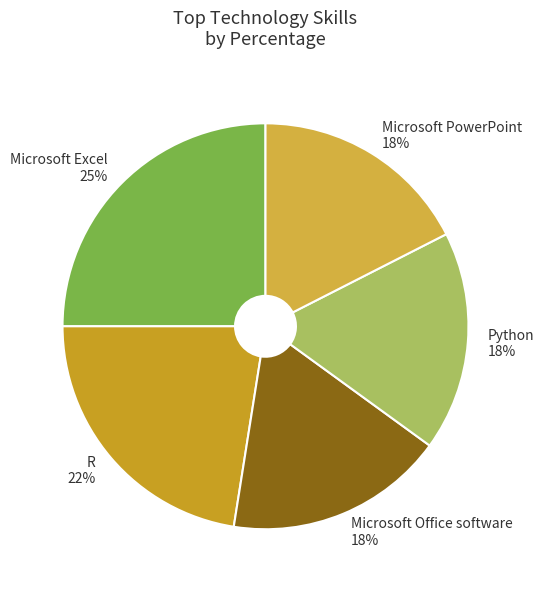

To the nearest percent, what is the average slice percentage?

20%